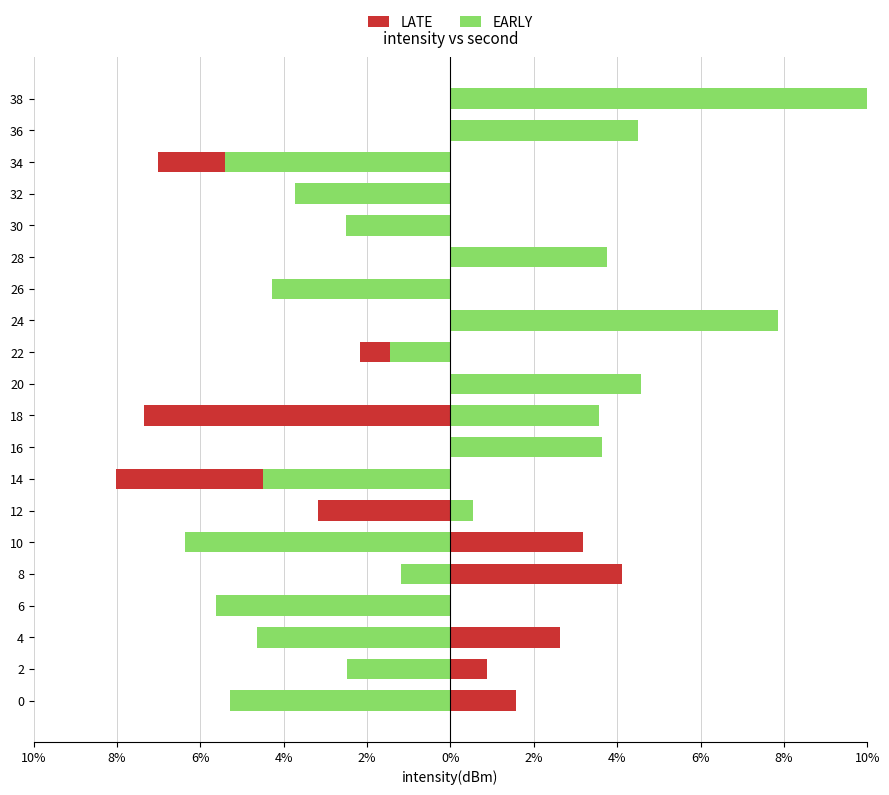

What are all the series names shown in the legend?

LATE, EARLY